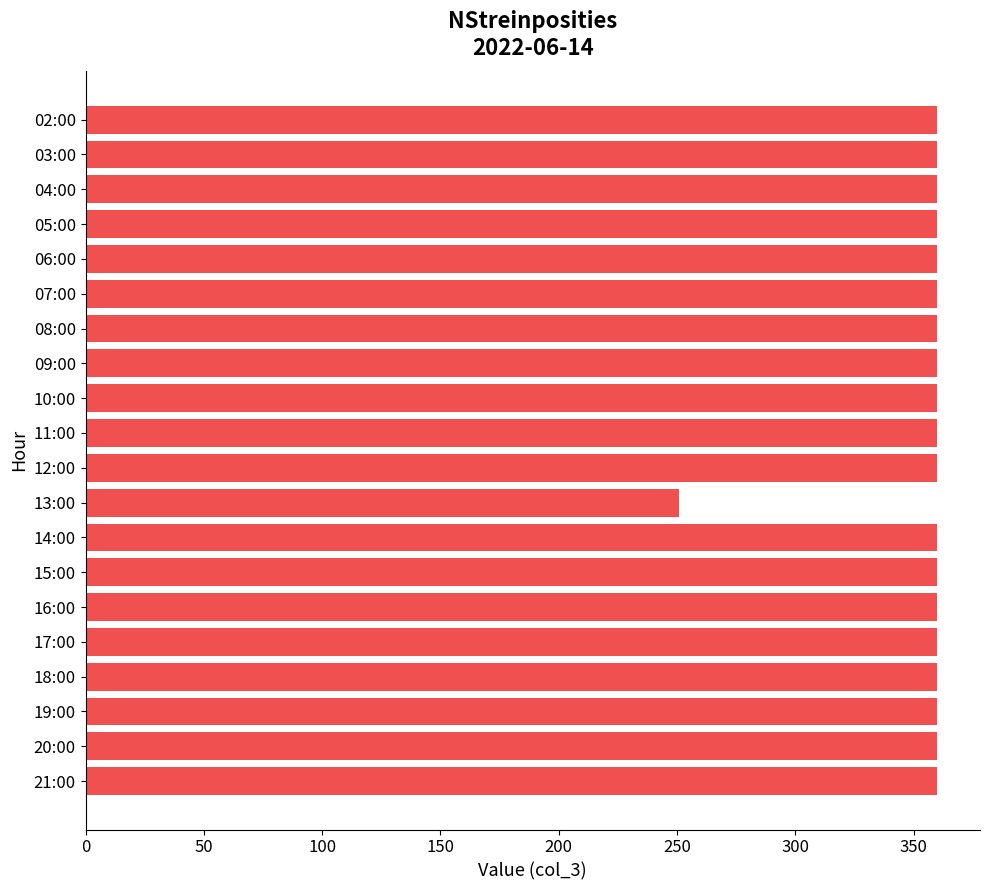

Reading top to bottom, transcribe all the data shown in this chart.

360	360	360	360	360	360	360	360	360	360	360	251	360	360	360	360	360	360	360	360